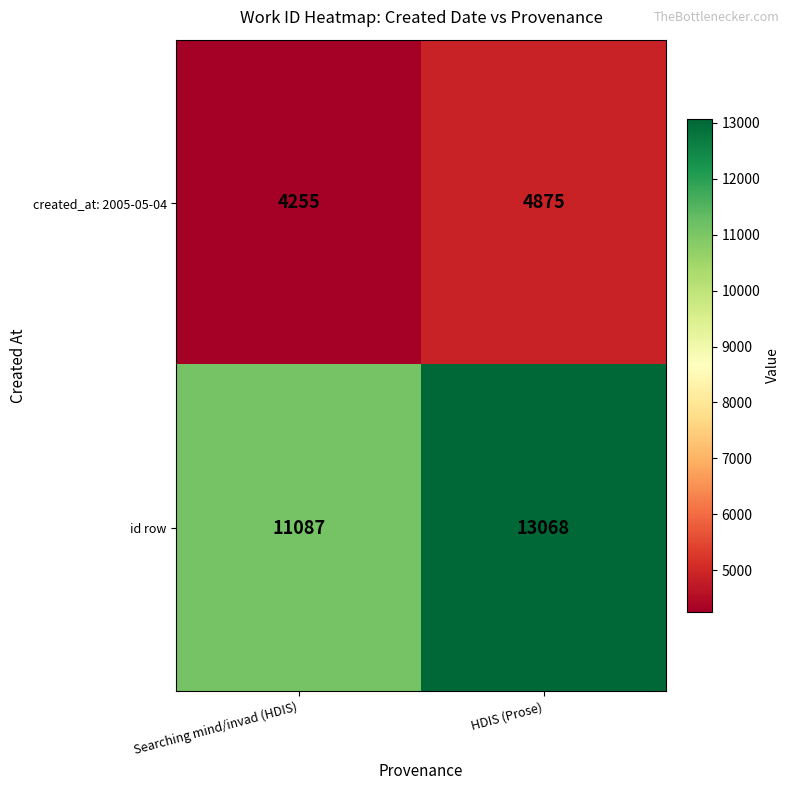

Which series has the widest spread of values?

id row